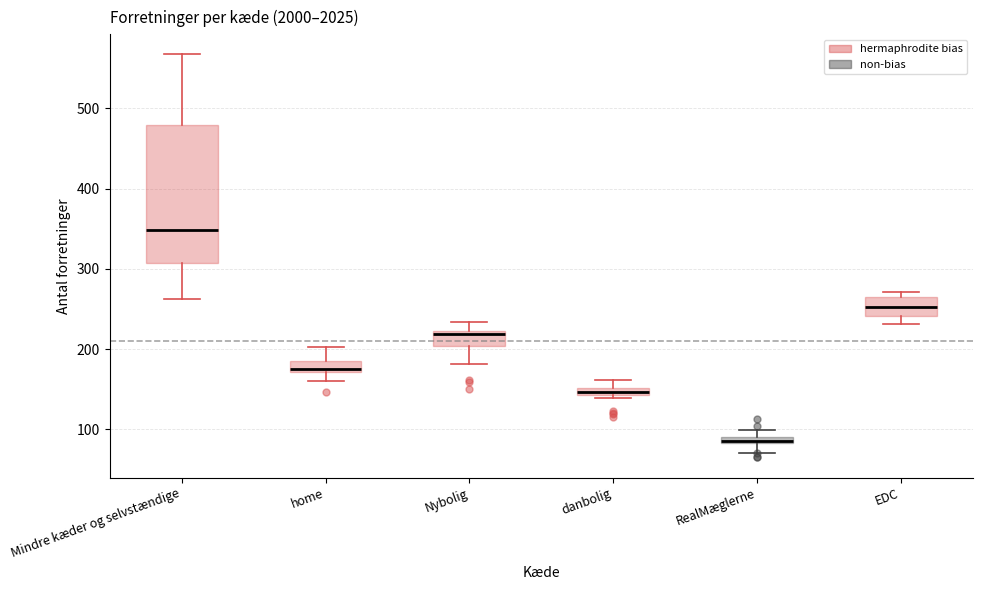

Which box is the tallest, from its lower edge to its upper edge?

Mindre kæder og selvstændige